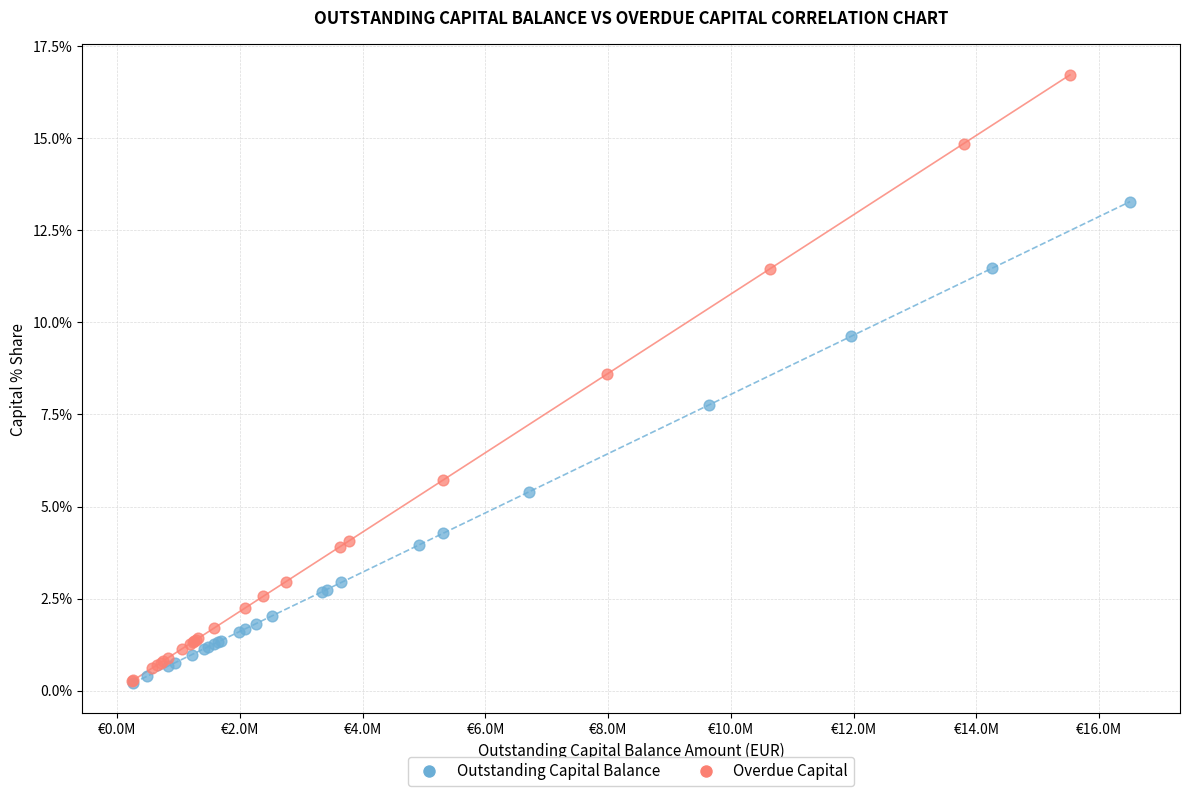

Which series has the widest spread of Y values?

Overdue Capital